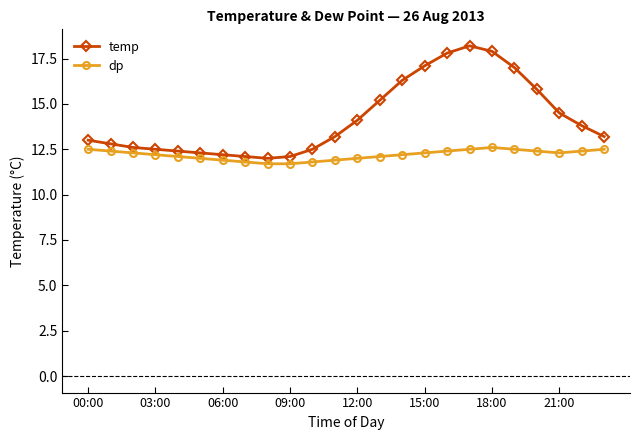

What is the sum of all temp values?

340.6